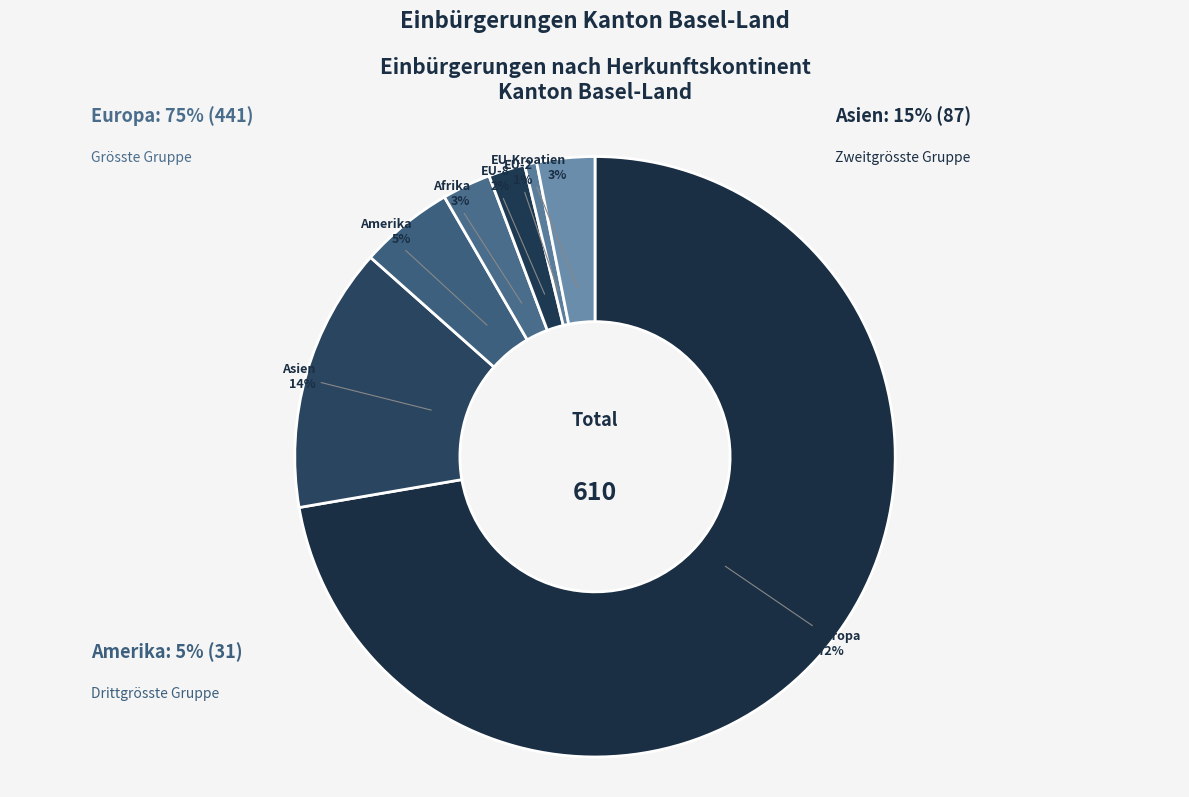

How many segments does this pie chart have?

7